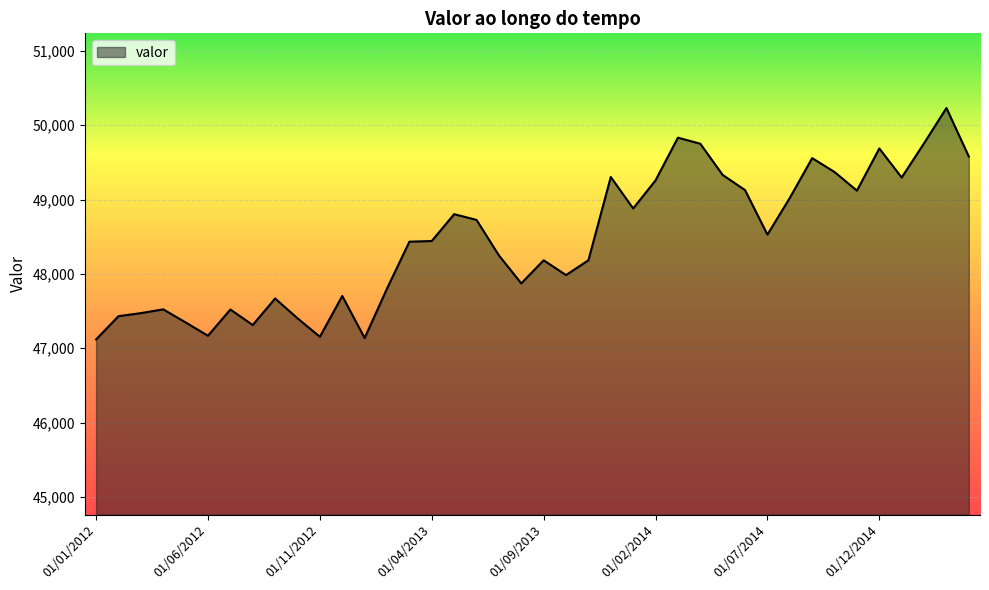

What is the greatest value displayed?

50231